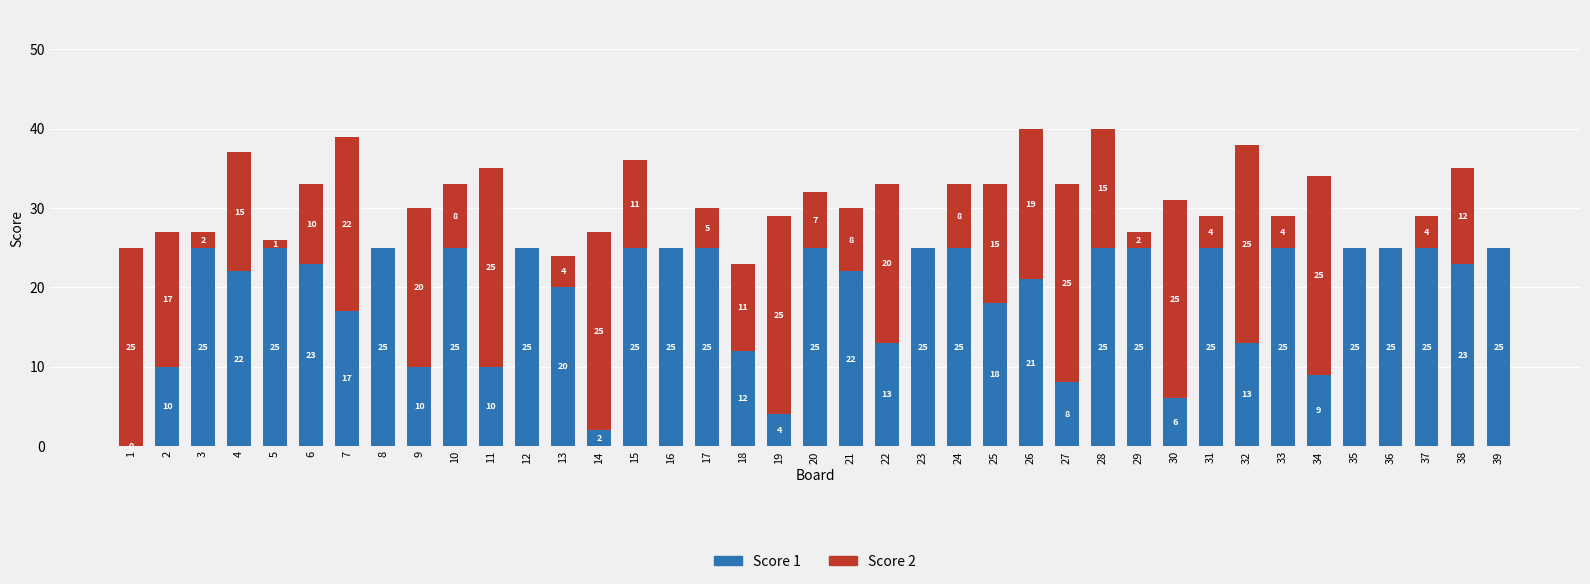

At which label does Score 1 first exceed 23?

3